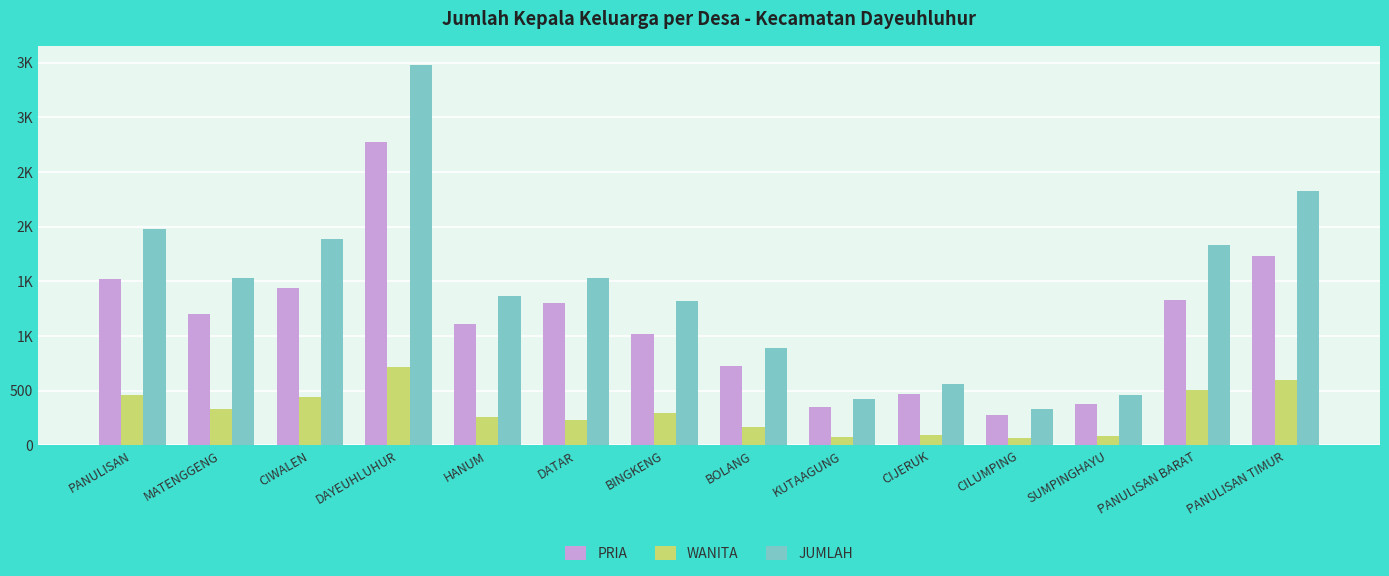

What is the minimum value shown in the chart?

63